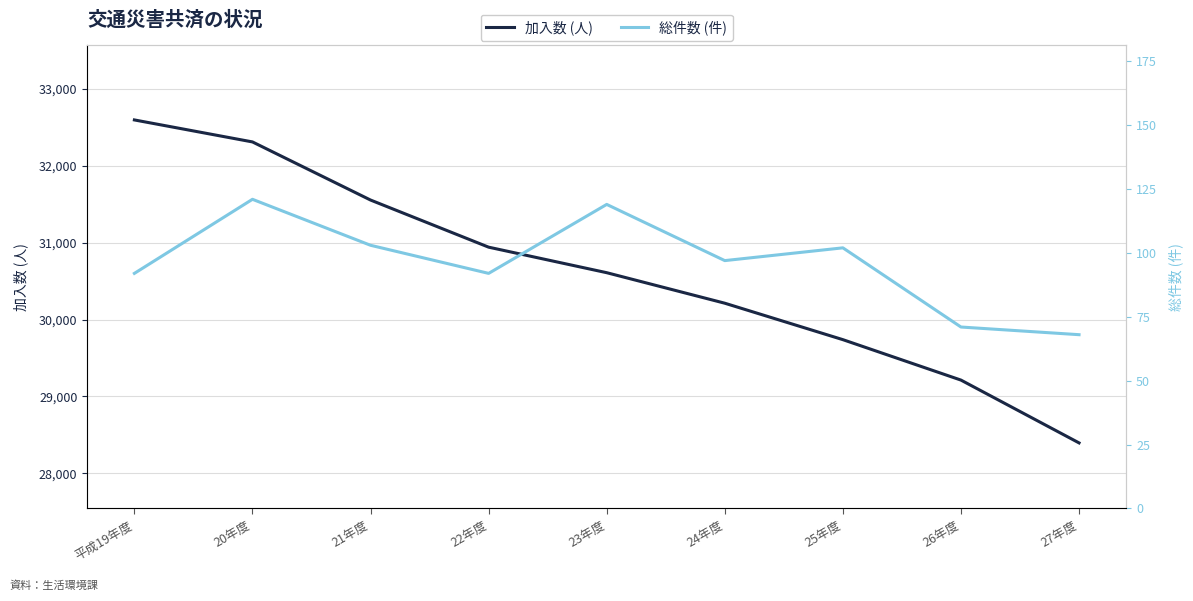

What is the total value across all series at 21年度?

31657